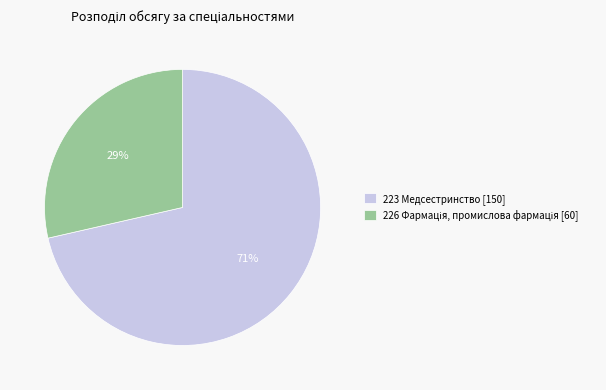

True or false: 223 Медсестринство [150] accounts for 71% of the total.

True